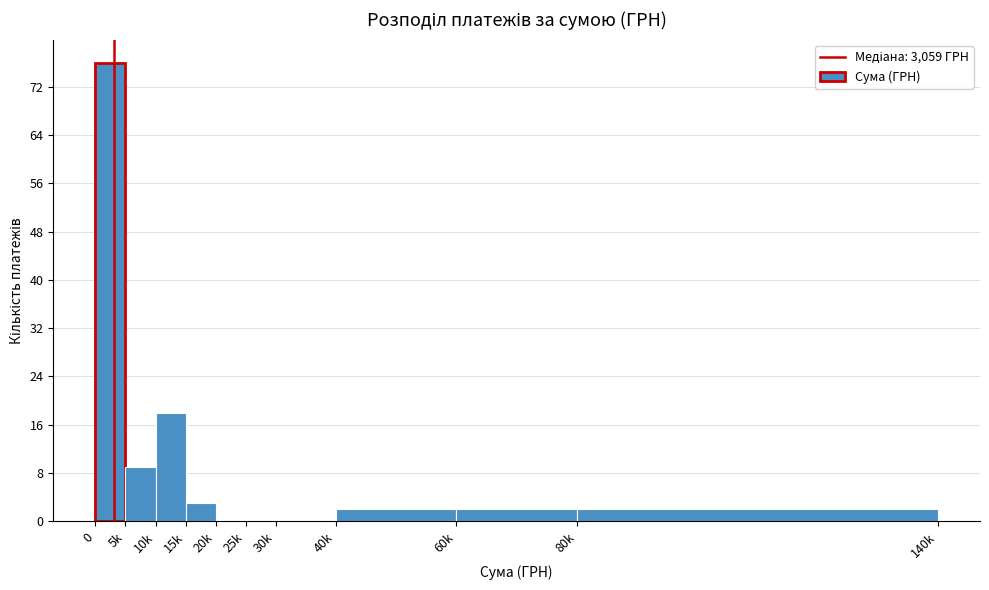

Reading right to left, list all the values displayed in this chart.

80k=2	60k=2	40k=2	30k=0	25k=0	20k=0	15k=3	10k=18	5k=9	0=76